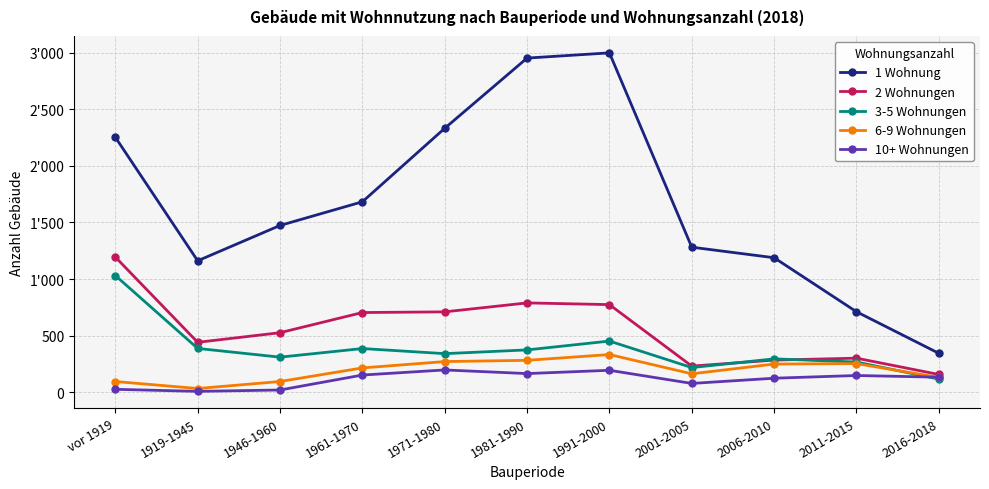

What is the greatest value displayed?

2997